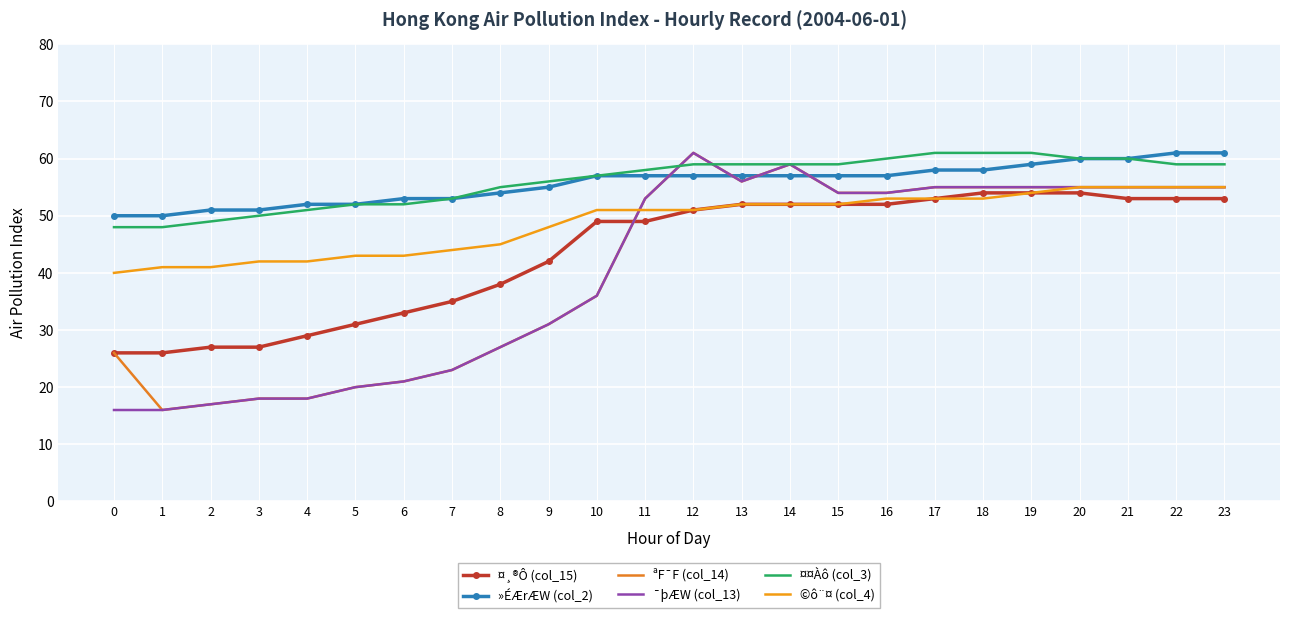

True or false: ªF¯F (col_14) and ©ô¨¤ (col_4) cross at least once.

True